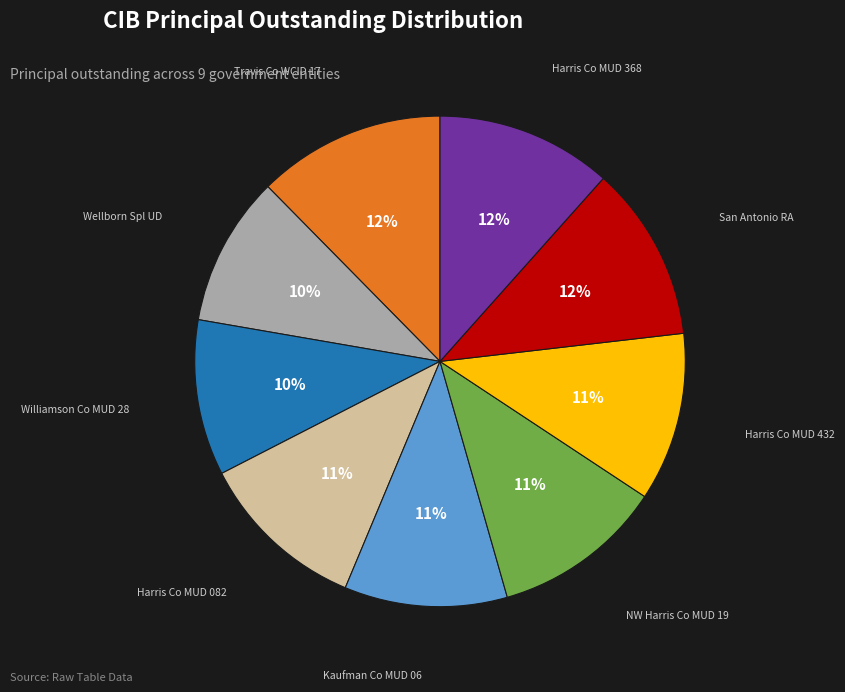

To the nearest percent, what is the difference between the largest and smallest slice percentages?

2%